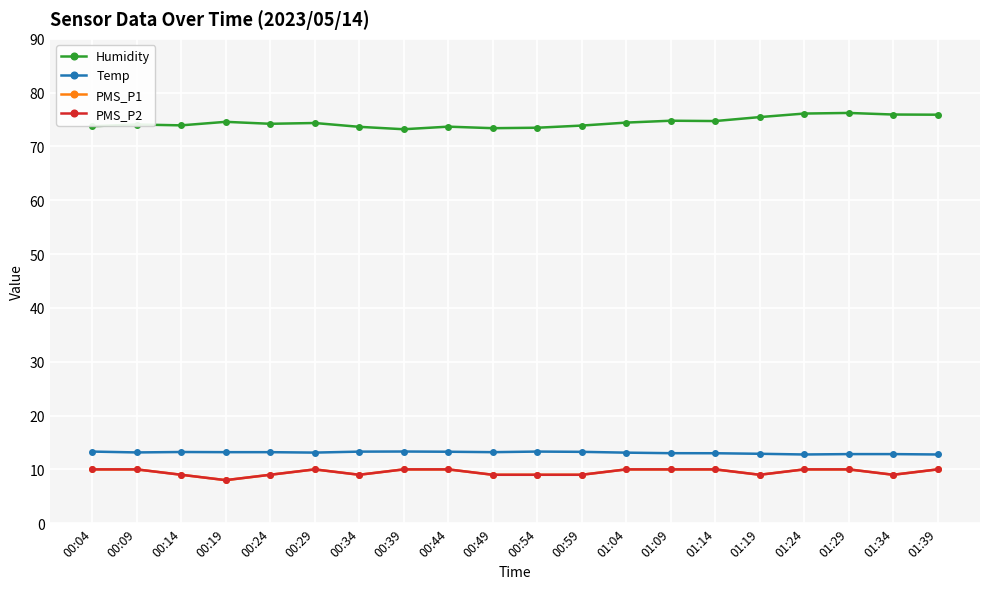

Which category has the lowest value in the Temp series?

01:24